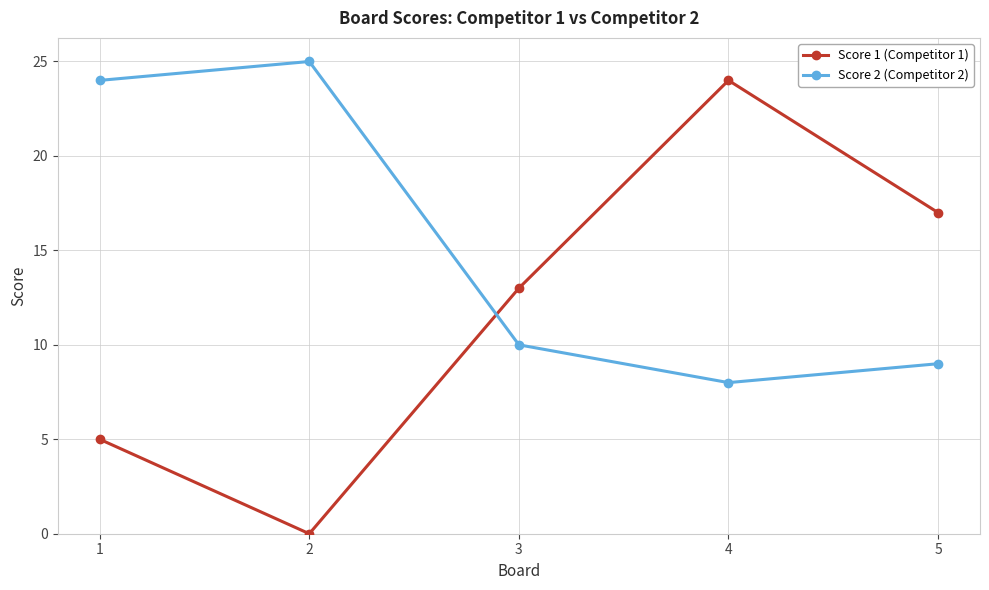

List the labels in order of Score 1 (Competitor 1) value, smallest first.

2, 1, 3, 5, 4